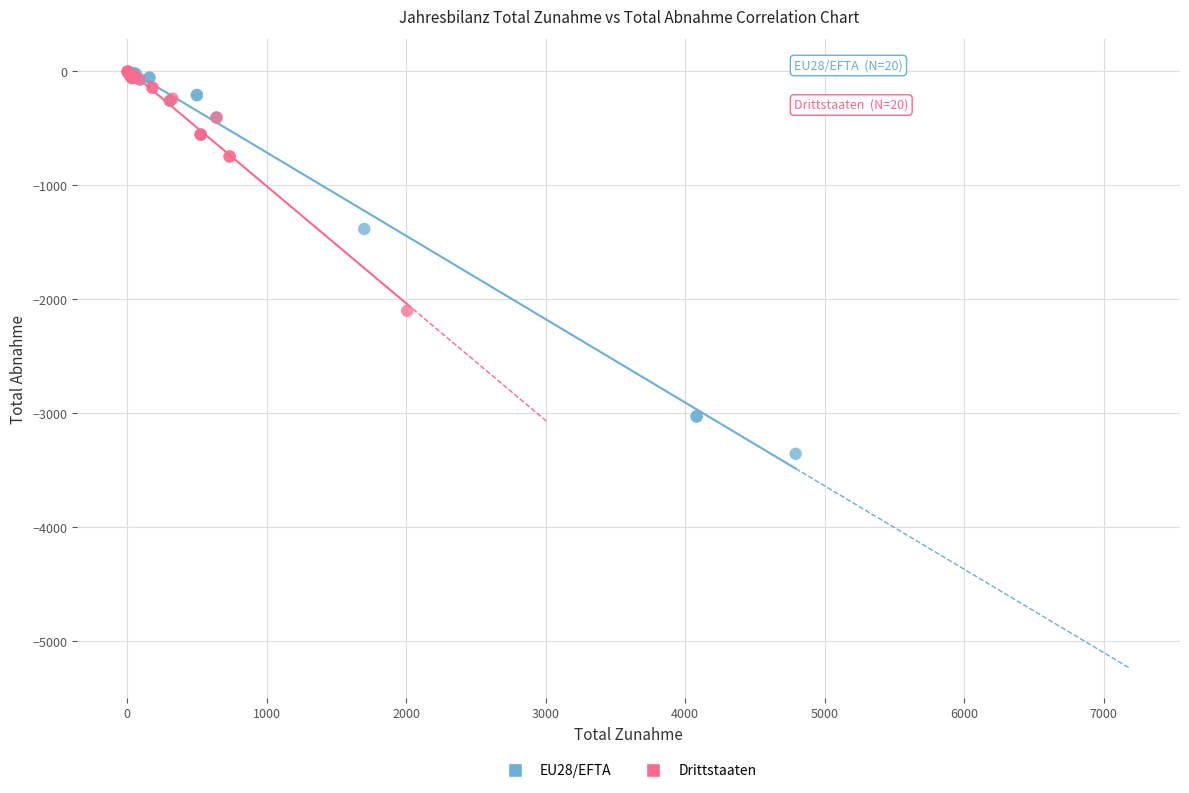

Which series contains the lowest Y value?

EU28/EFTA